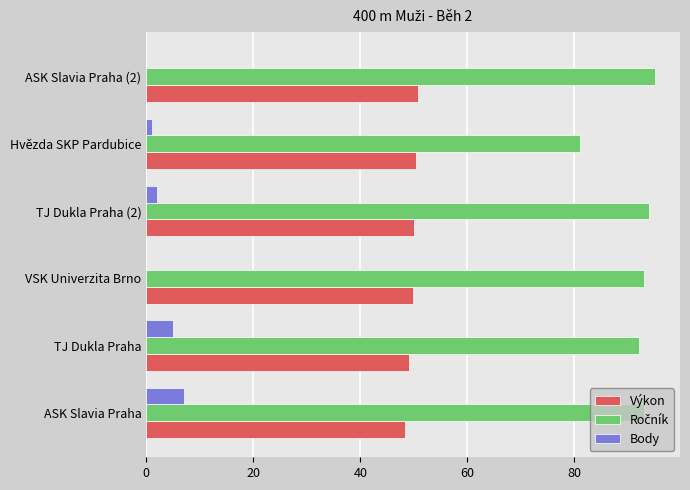

What is the sum of all Body values?

15.0